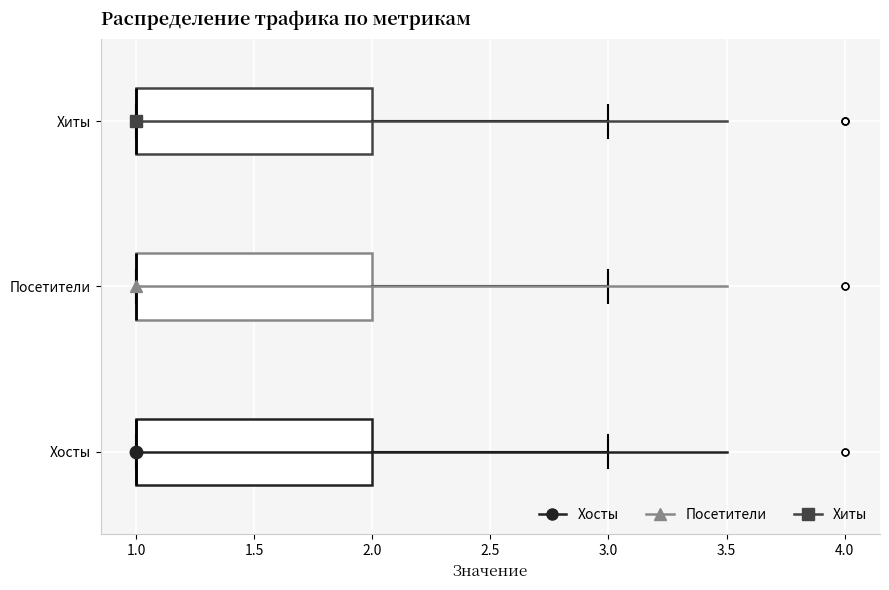

Where is the right edge of the box for Посетители on the x-axis? The values are not printed on the chart, so give them approximately, as read against the axis.

2